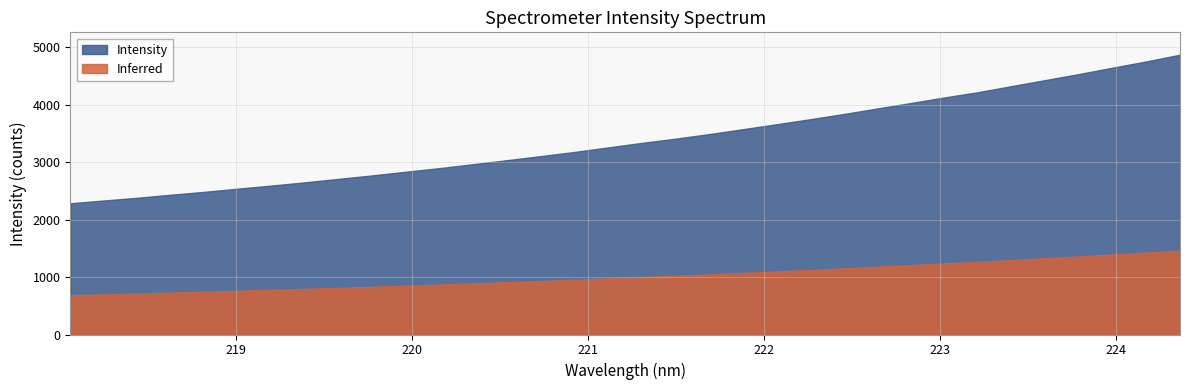

Read the value at 20.

3574.9